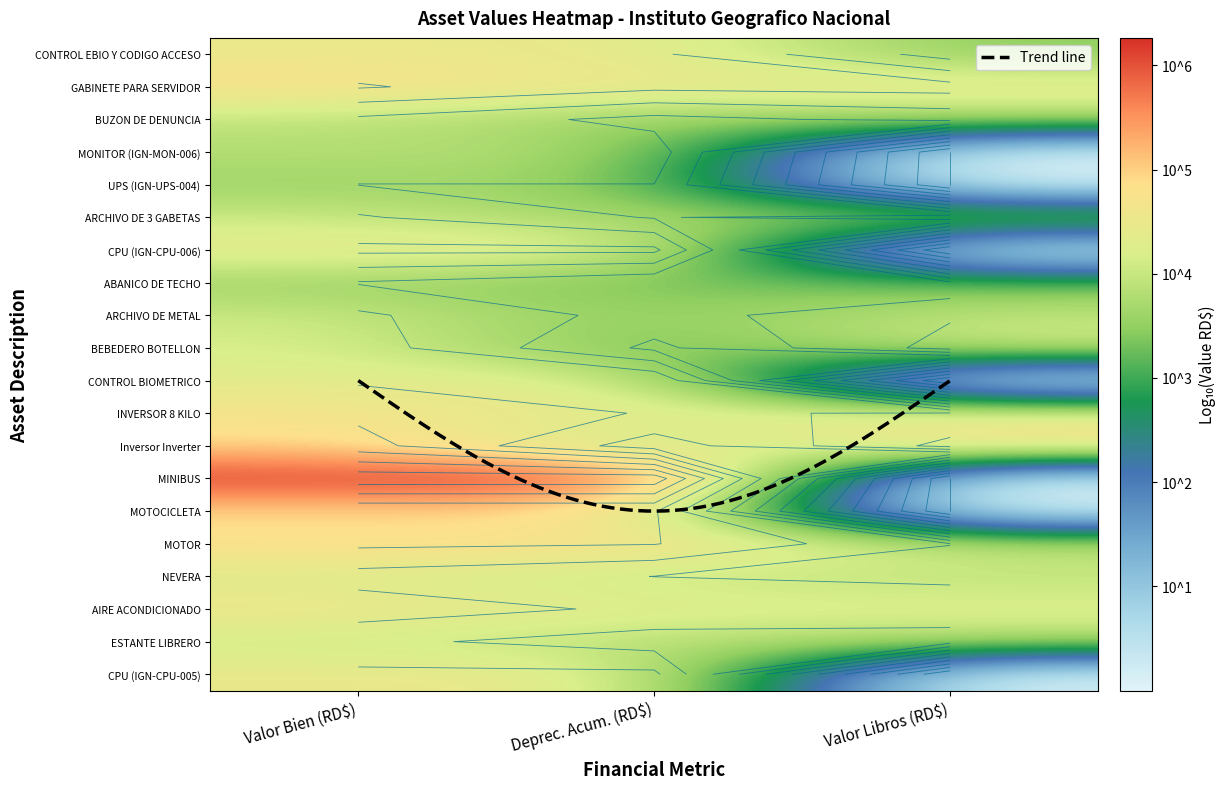

What is the greatest value displayed?

6.3